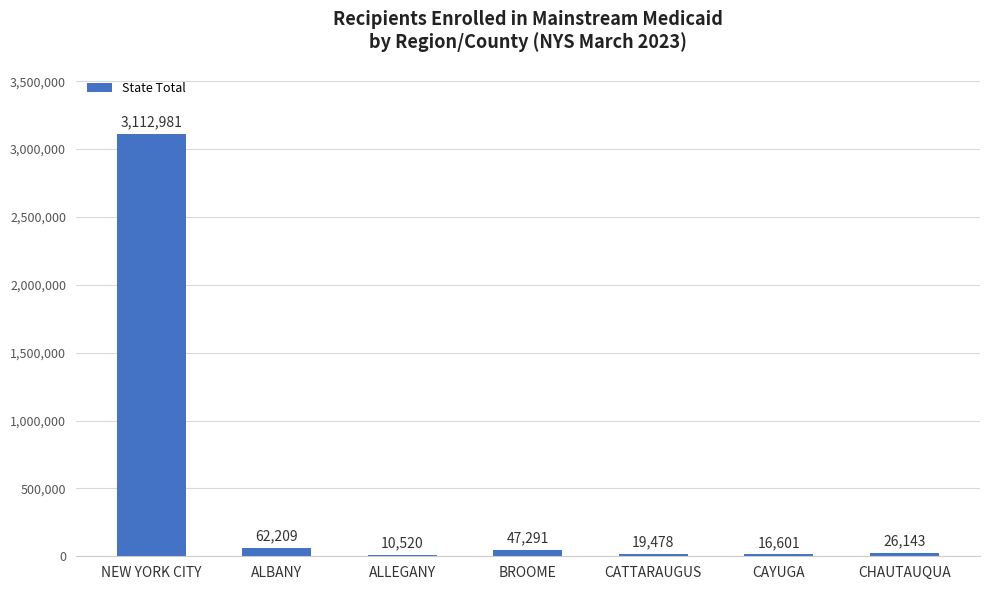

Approximately how many times larger is the value at NEW YORK CITY compared to ALBANY?

50.0